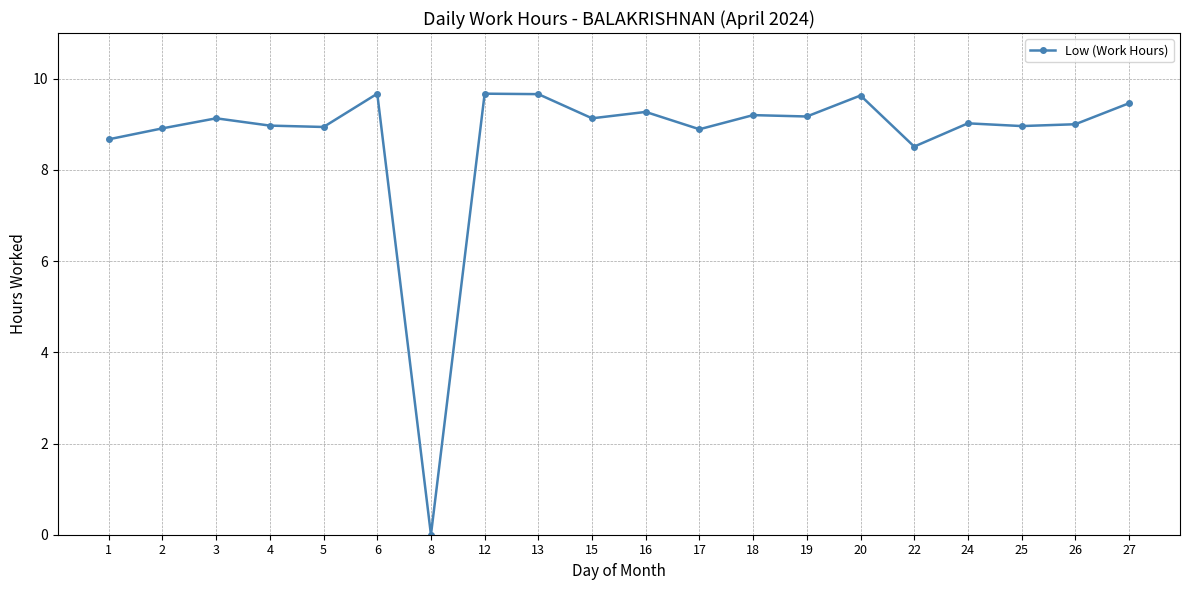

What is the sum of the values at 6 and 24?

18.7